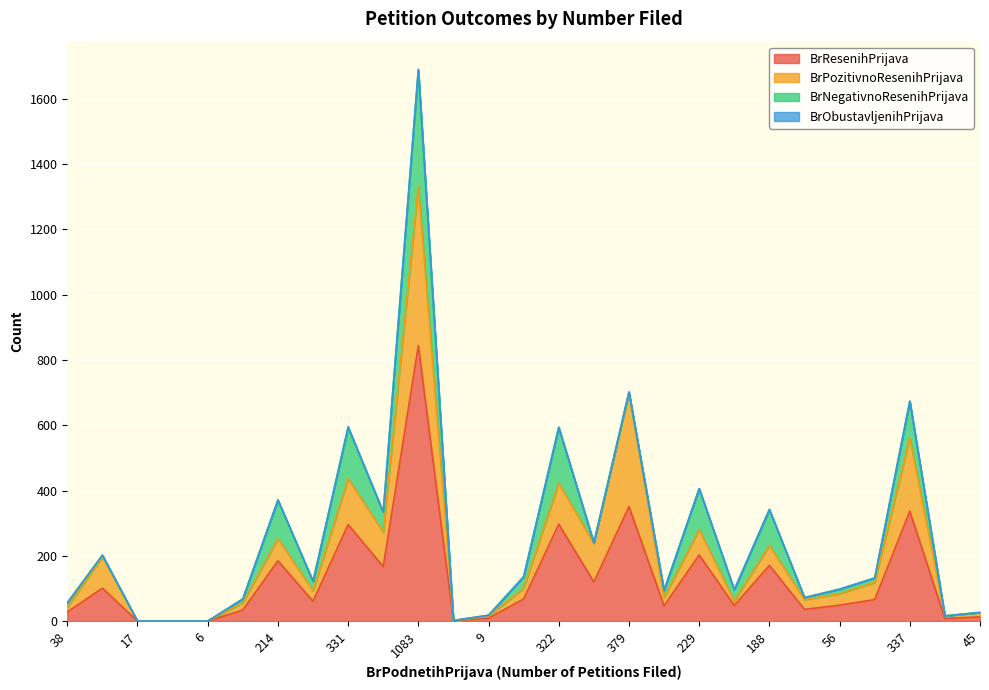

How many interior local valleys does the BrResenihPrijava series have?

8